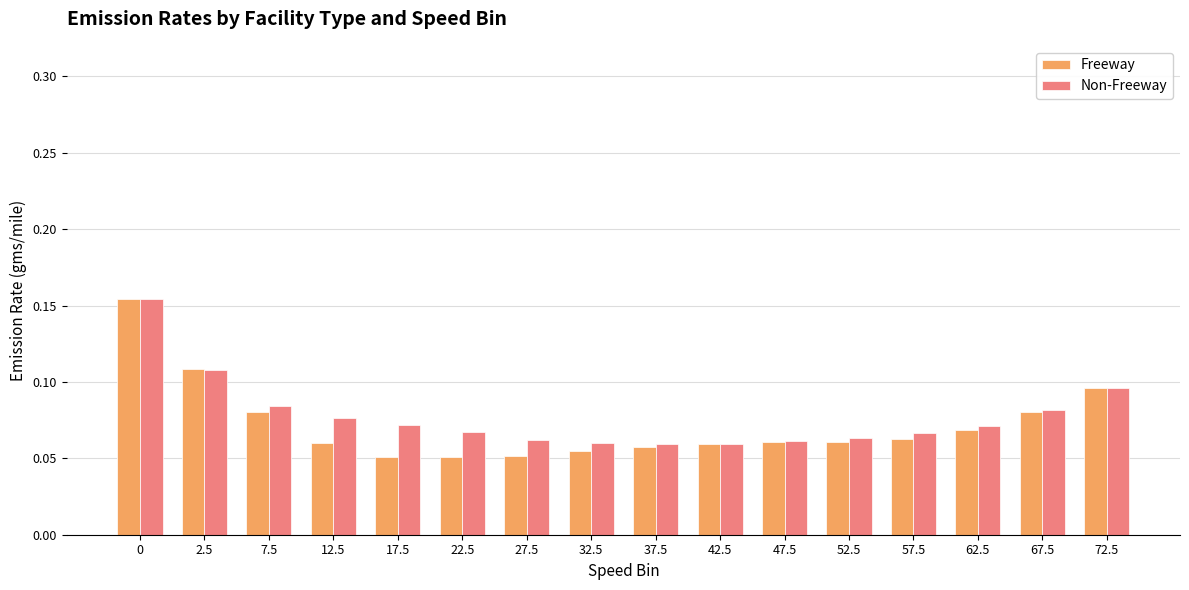

How many bars are there in total?

32